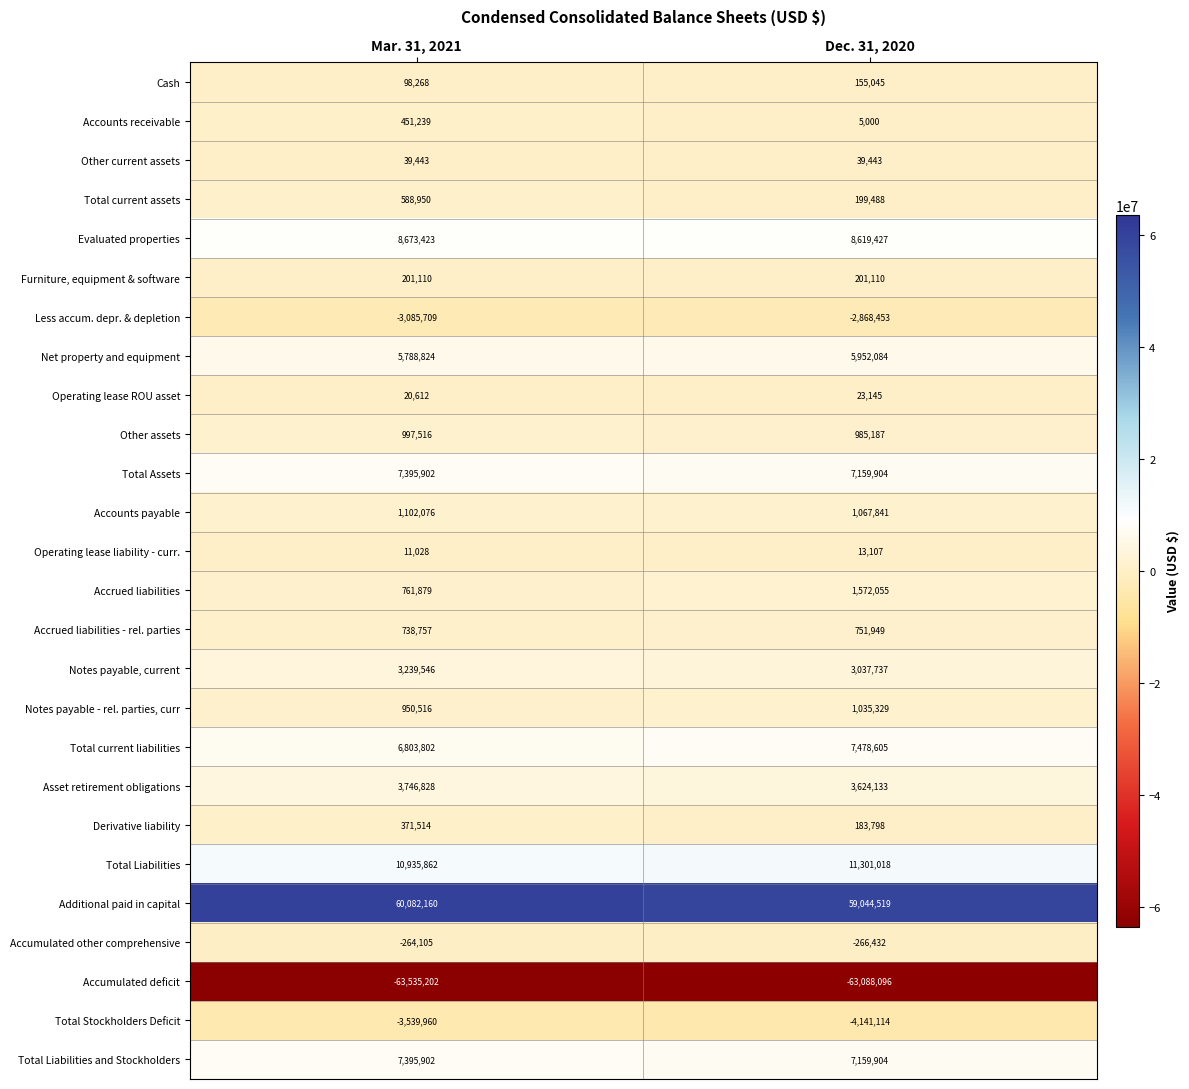

At which label does Notes payable - rel. parties, curr reach its minimum?

Mar. 31, 2021